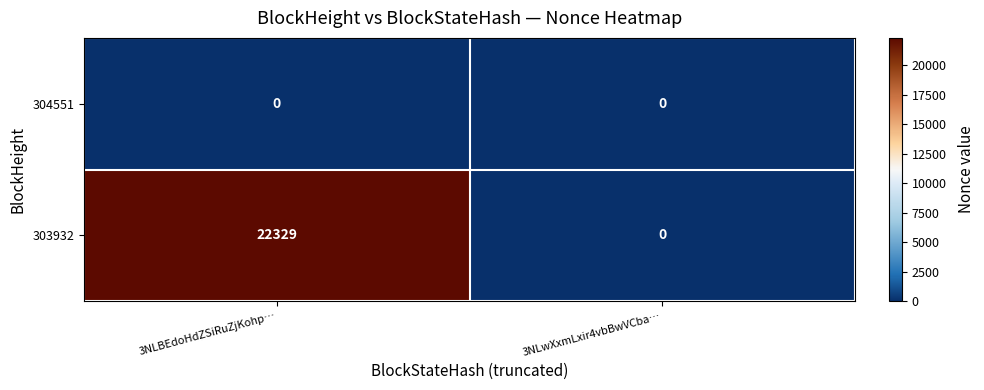

Which category has the highest value in the 303932 series?

3NLBEdoHdZSiRuZjKohp…